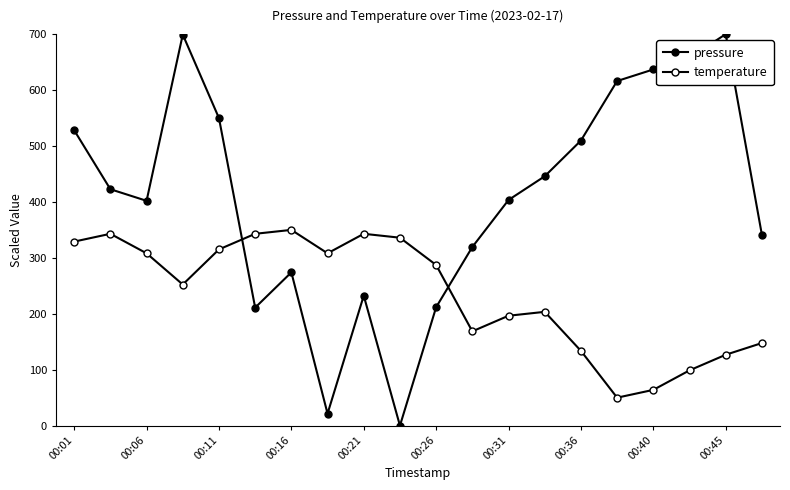

Is this an area chart (filled region under the line)?

No